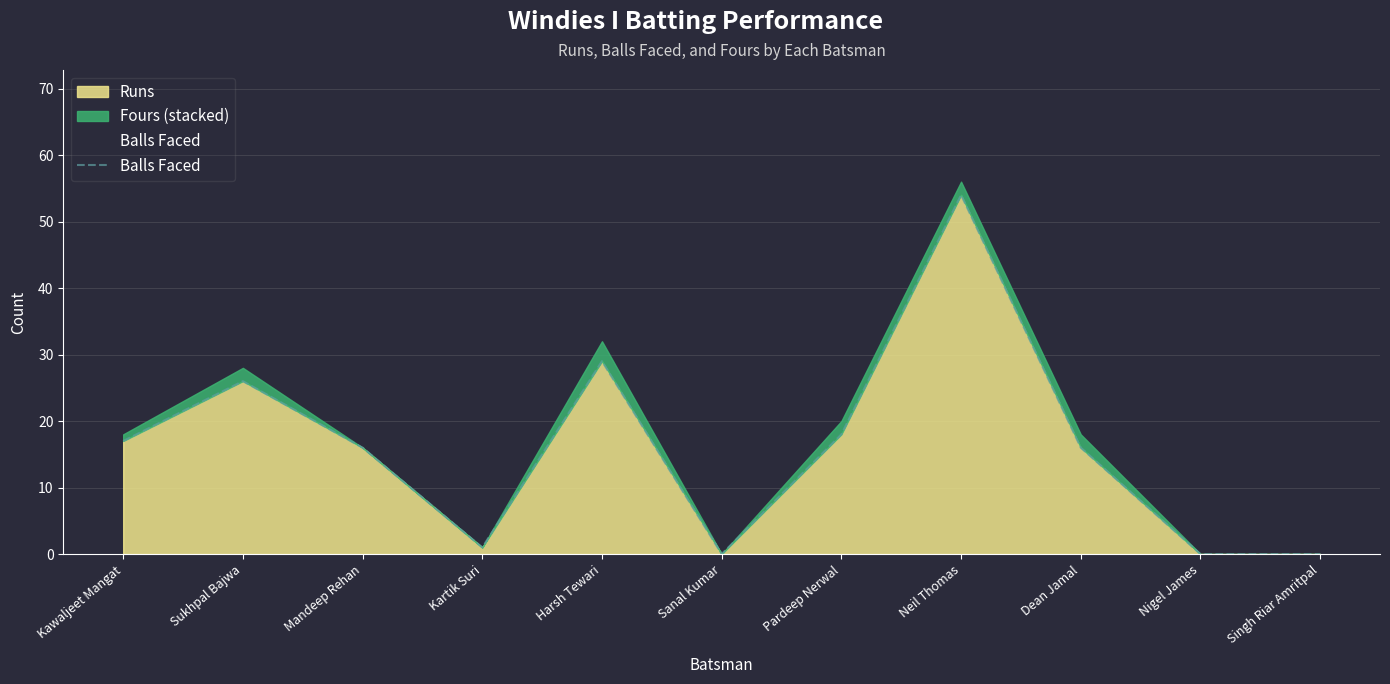

List the labels in order of value, smallest first.

Sanal Kumar, Nigel James, Singh Riar Amritpal, Kartik Suri, Mandeep Rehan, Dean Jamal, Kawaljeet Mangat, Pardeep Nerwal, Sukhpal Bajwa, Harsh Tewari, Neil Thomas